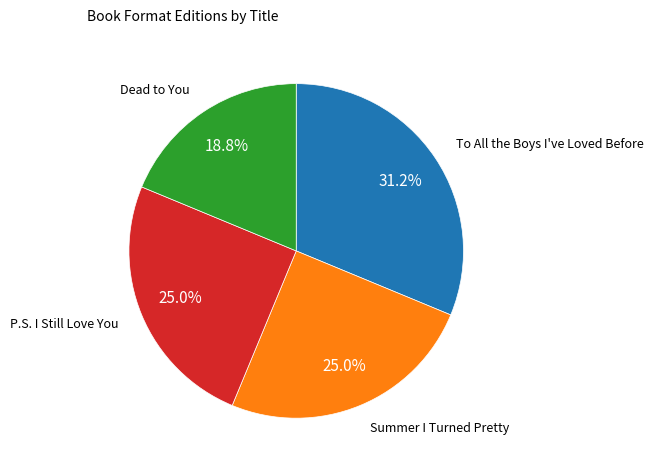

Is there a majority slice in this chart?

No